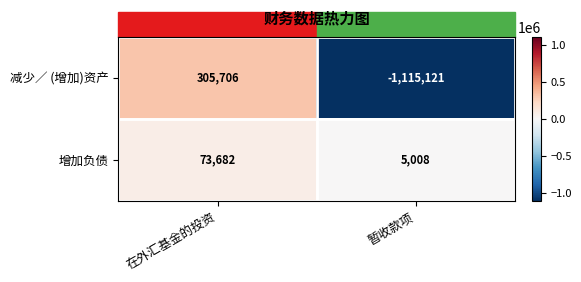

Which series changed the most between 在外汇基金的投资 and 暂收款项?

减少／ (增加)资产